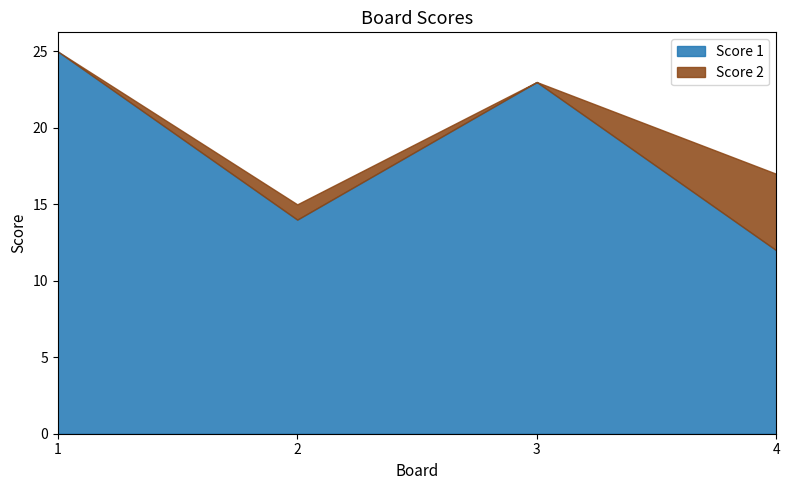

At which category does the chart reach its minimum across all series?

1